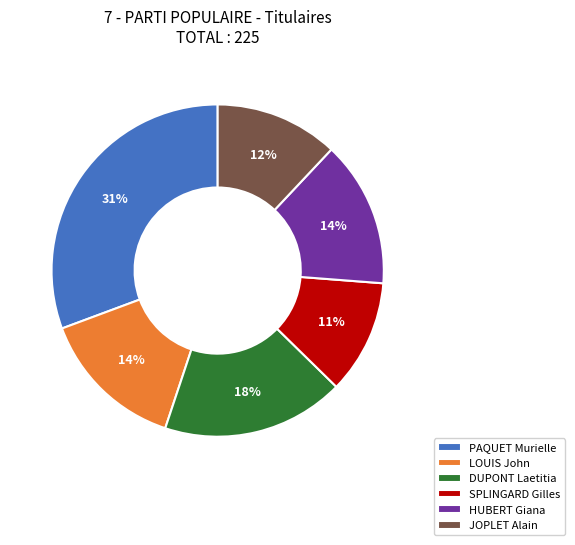

To the nearest percent, what is the average slice percentage?

17%